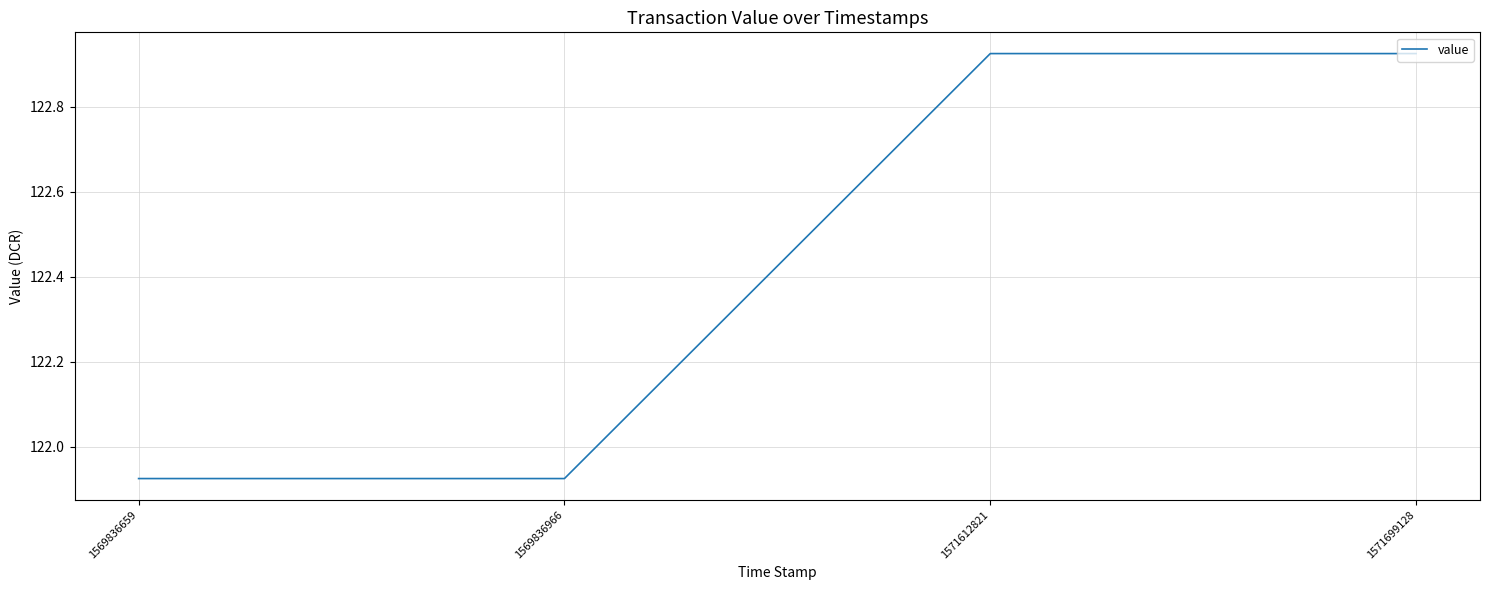

Does the chart display data point markers on the line(s)?

No